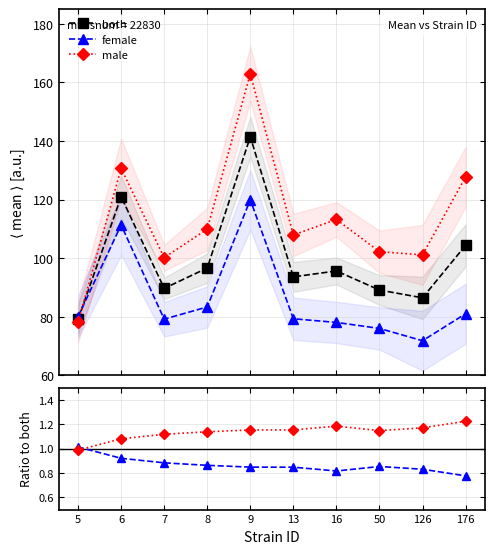

True or false: female and both cross at least once.

False